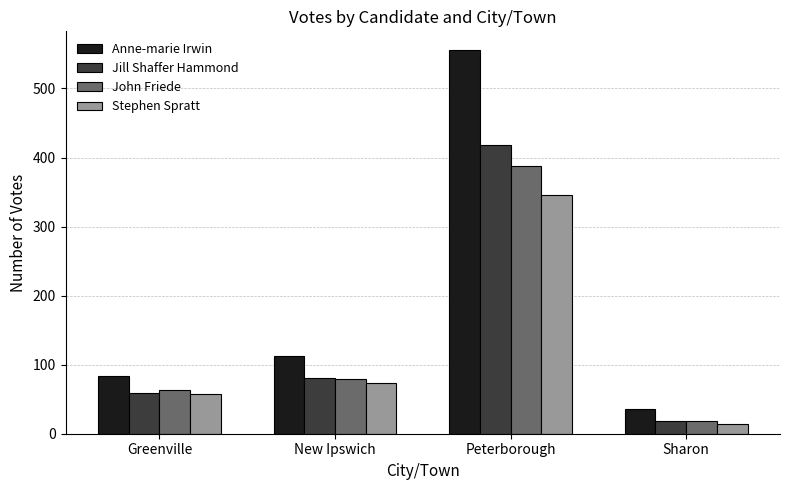

What are all the series names shown in the legend?

Anne-marie Irwin, Jill Shaffer Hammond, John Friede, Stephen Spratt